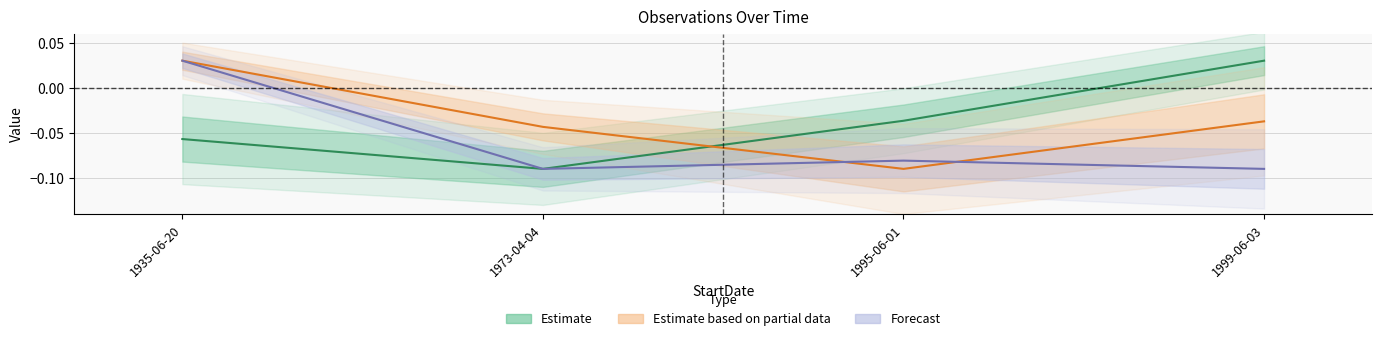

How many lines are shown in the chart?

3